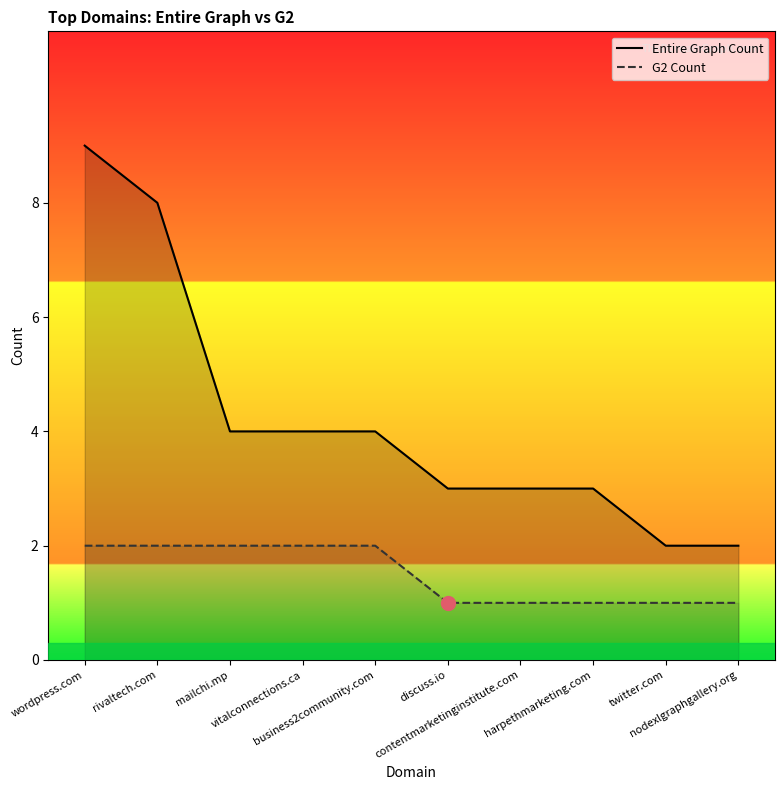

Where is G2 Count nearest to the value 1?

discuss.io